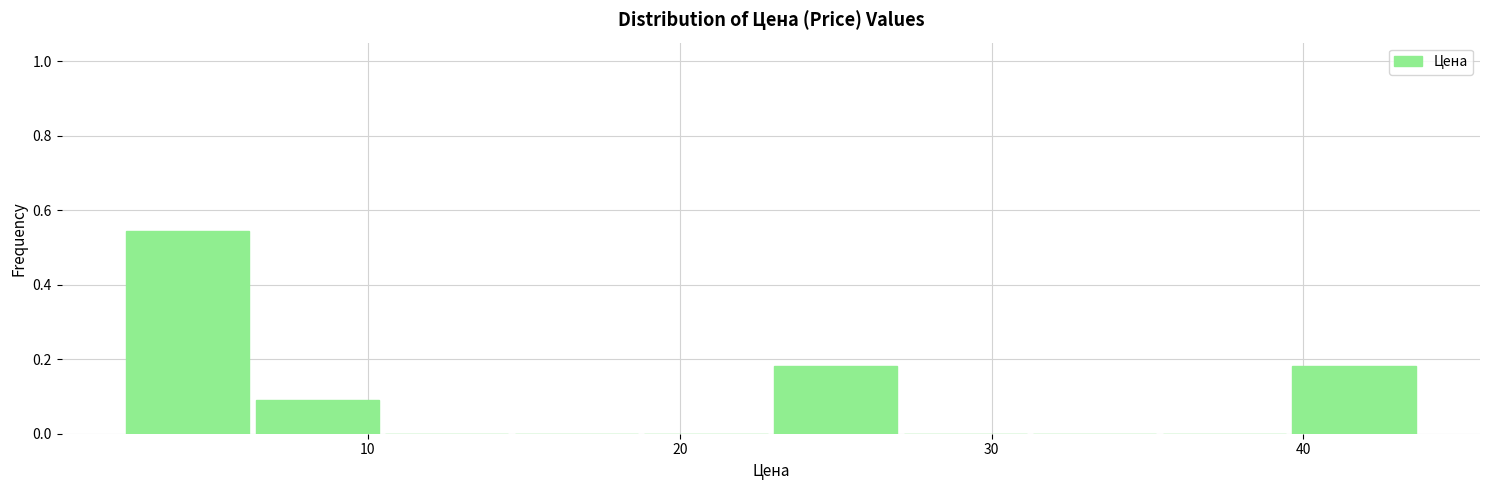

Which range on the x-axis has the tallest bar?

2 to 6